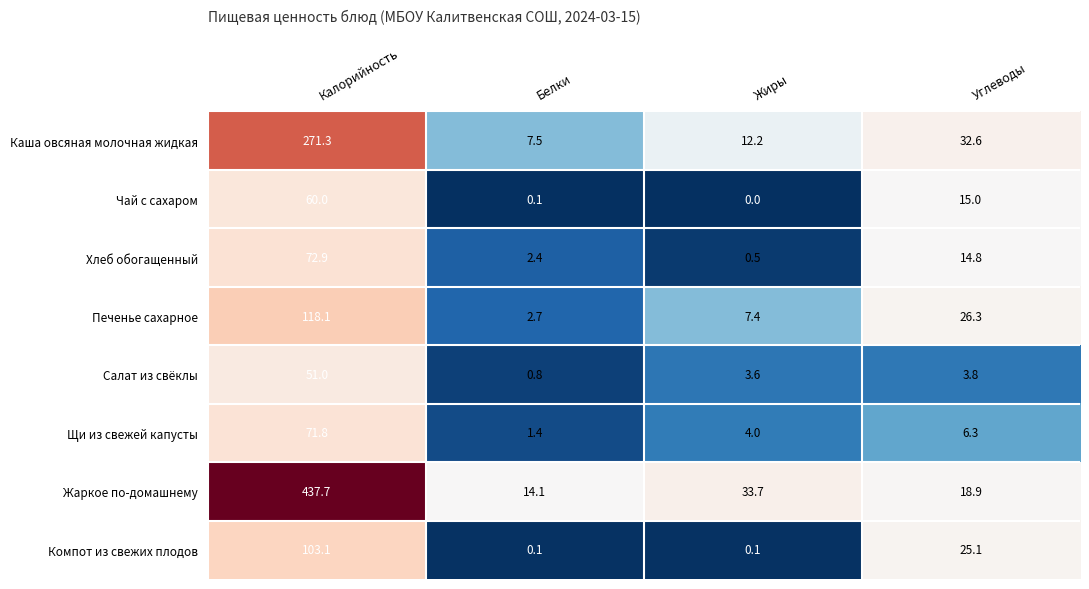

What is the greatest value displayed?

437.7